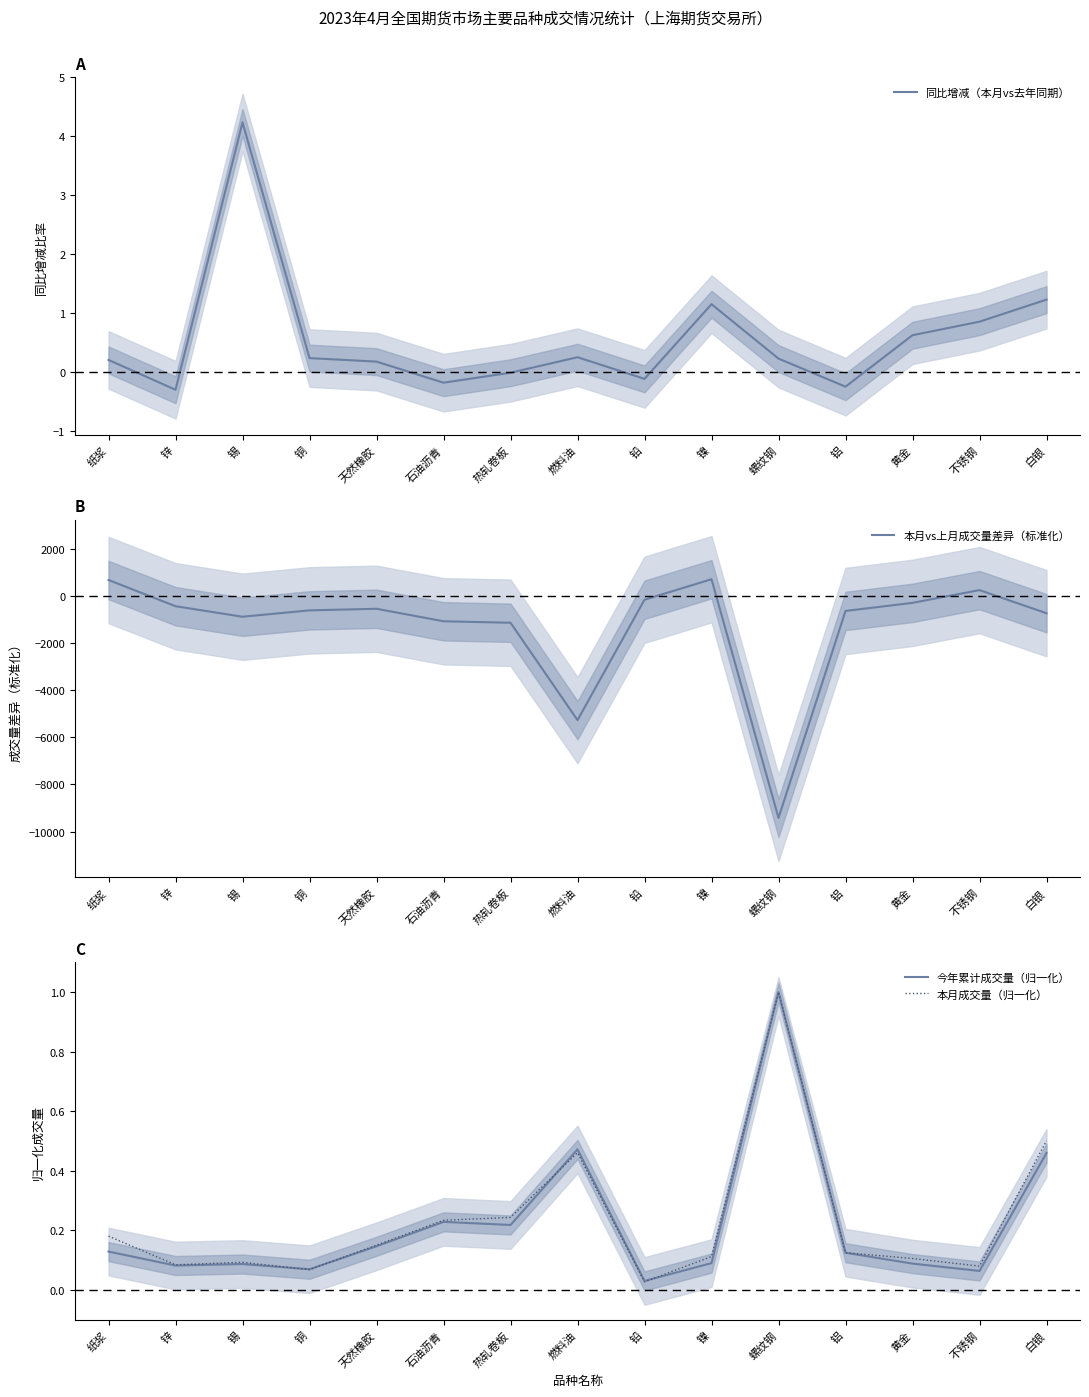

What is the difference between the maximum and minimum values in the 本月成交量（归一化） series?

1.0